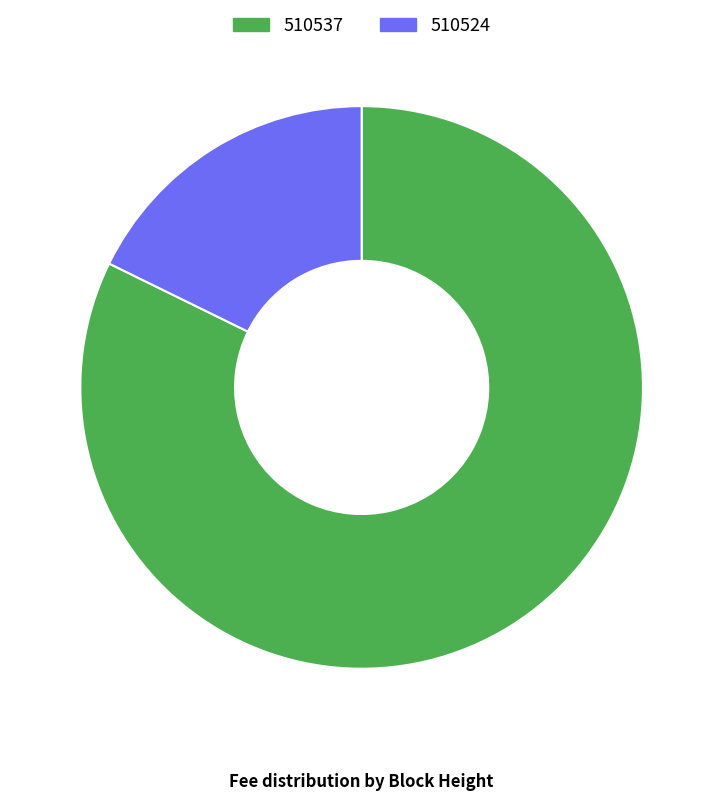

Is it true that 510537 is 96% of the pie?

False